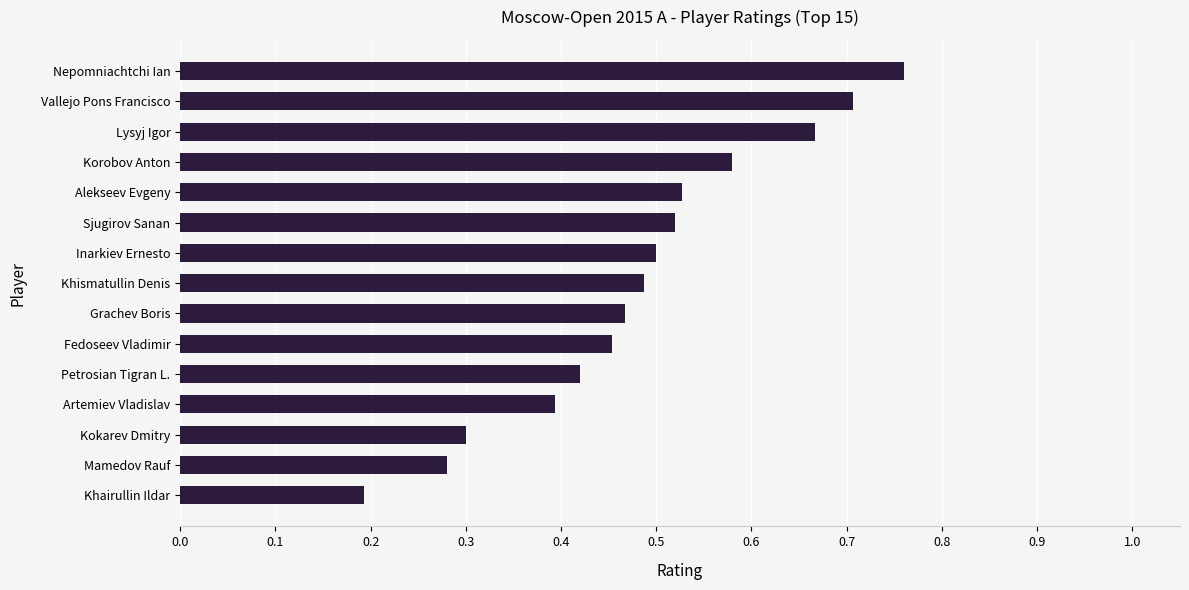

What is the label of the 2nd bar from the bottom?

Mamedov Rauf